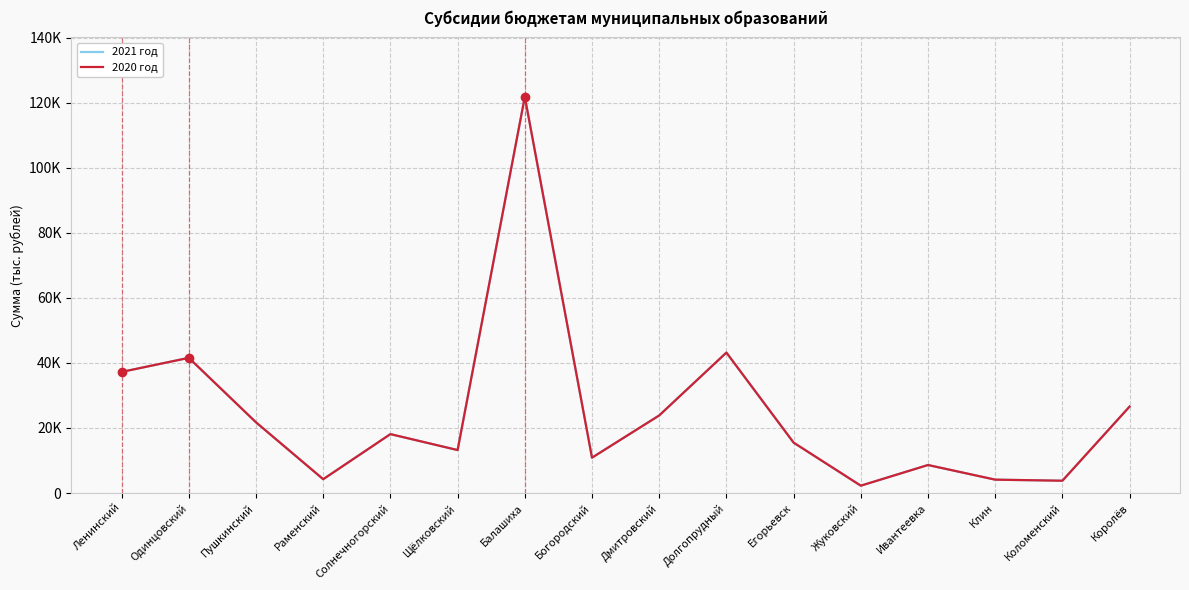

Is this an area chart (filled region under the line)?

No